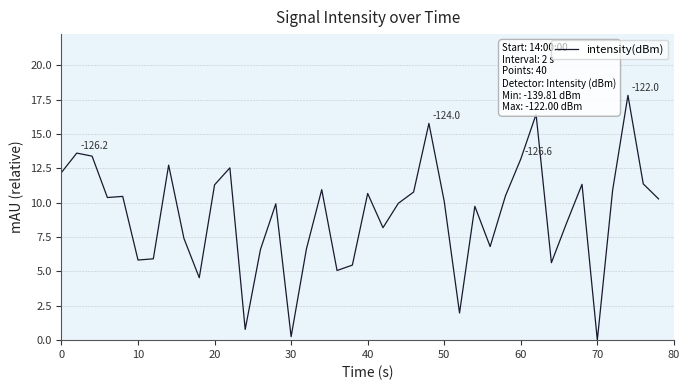

What is the greatest value displayed?

17.8